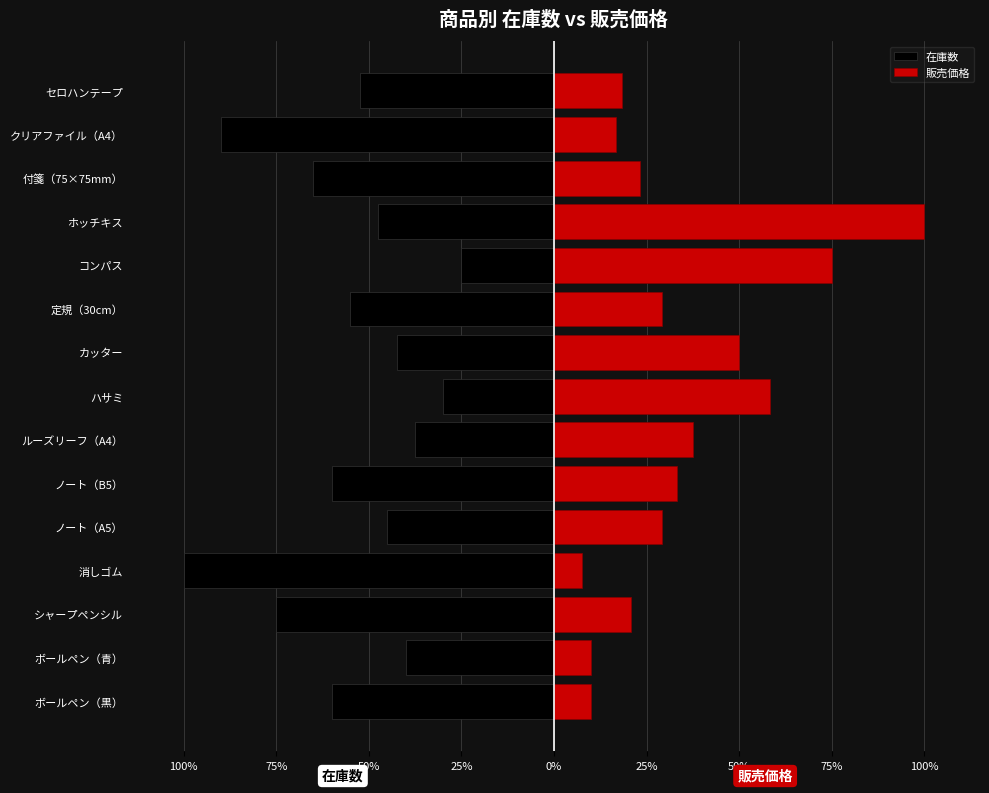

Reading right to left, transcribe all the data shown in this chart.

在庫数: -52.5	-90.0	-65.0	-47.5	-25.0	-55.0	-42.5	-30.0	-37.5	-60.0	-45.0	-100.0	-75.0	-40.0	-60.0
販売価格: 18.3	16.7	23.3	100.0	75.0	29.2	50.0	58.3	37.5	33.3	29.2	7.5	20.8	10.0	10.0